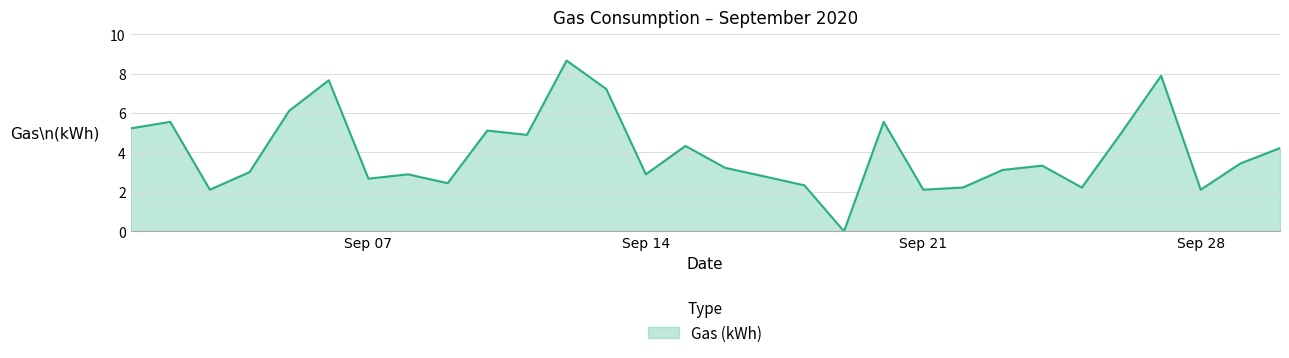

How many interior local peaks (higher than both neighbors) does the data have?

9